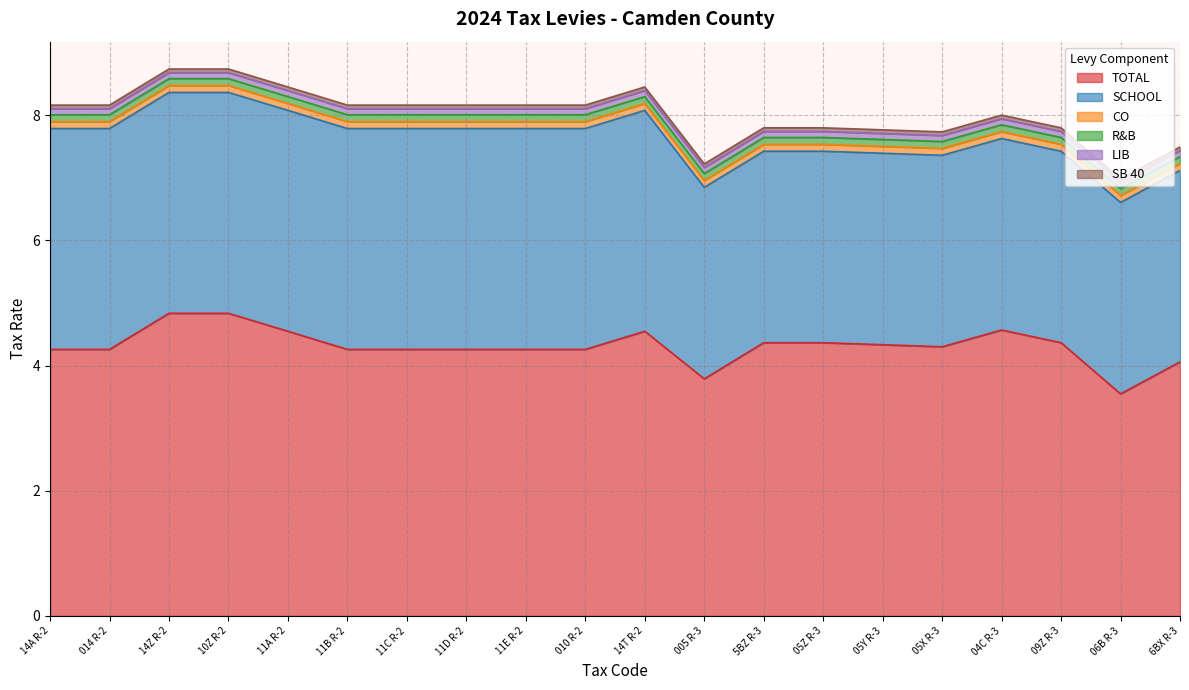

Where is SCHOOL nearest to the value 3?

005 R-3